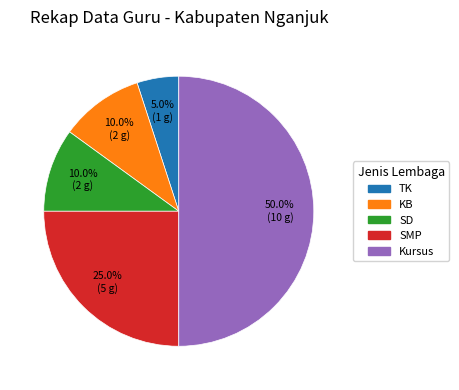

Which category has the biggest portion of the pie?

Kursus